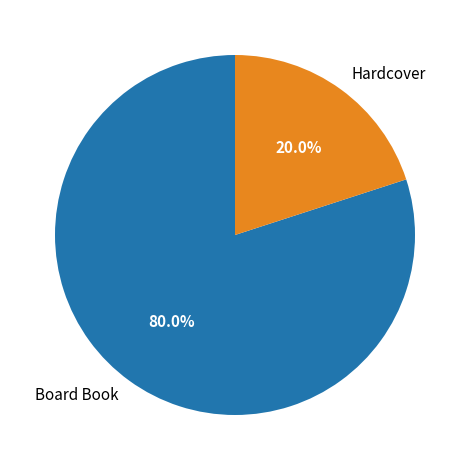

Which has a higher value, Board Book or Hardcover?

Board Book